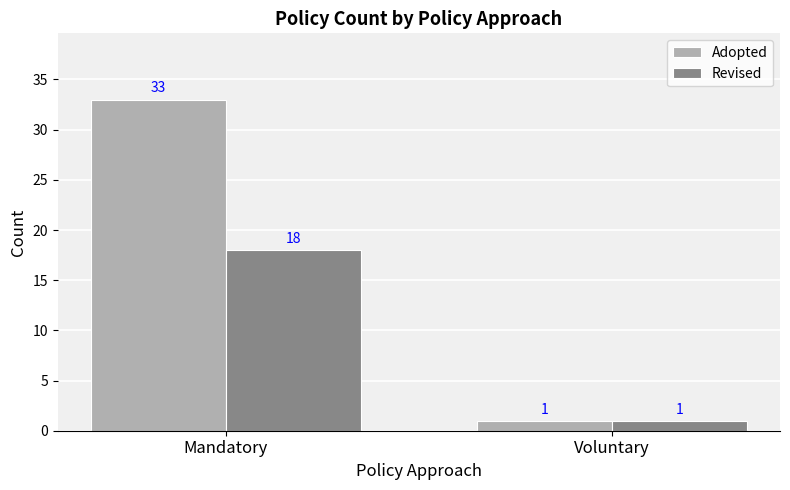

At which category is the sum across all series the highest?

Mandatory